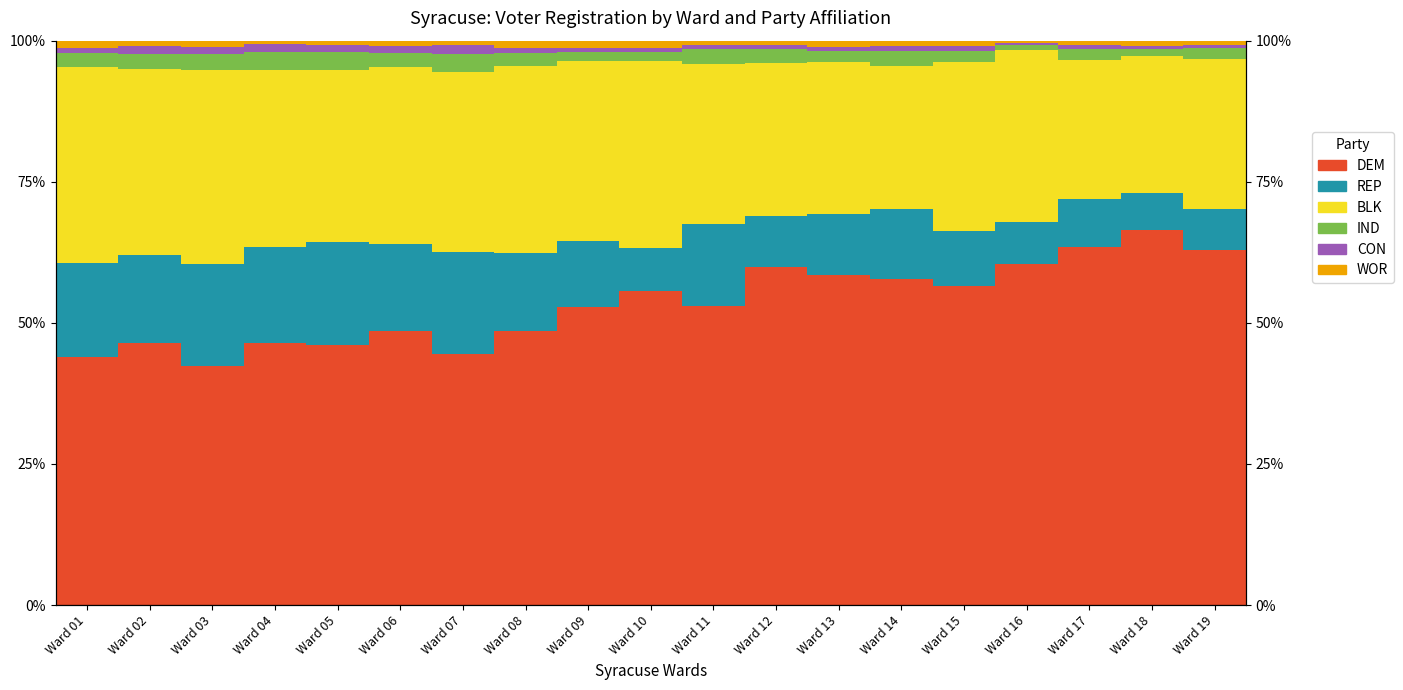

What is the average value of the IND series?

2.3